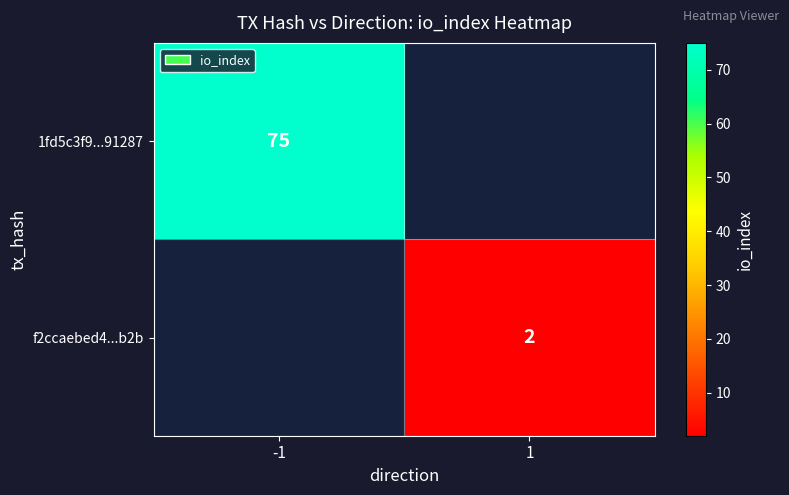

Is it true that 1fd5c3f9...91287 equals 75 at -1?

True